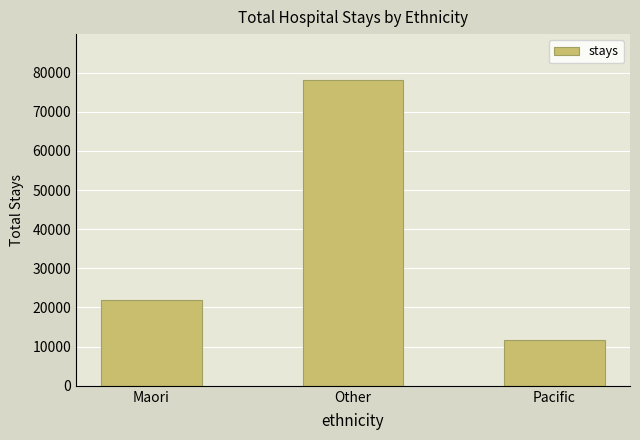

Between Other and Pacific, which is larger?

Other